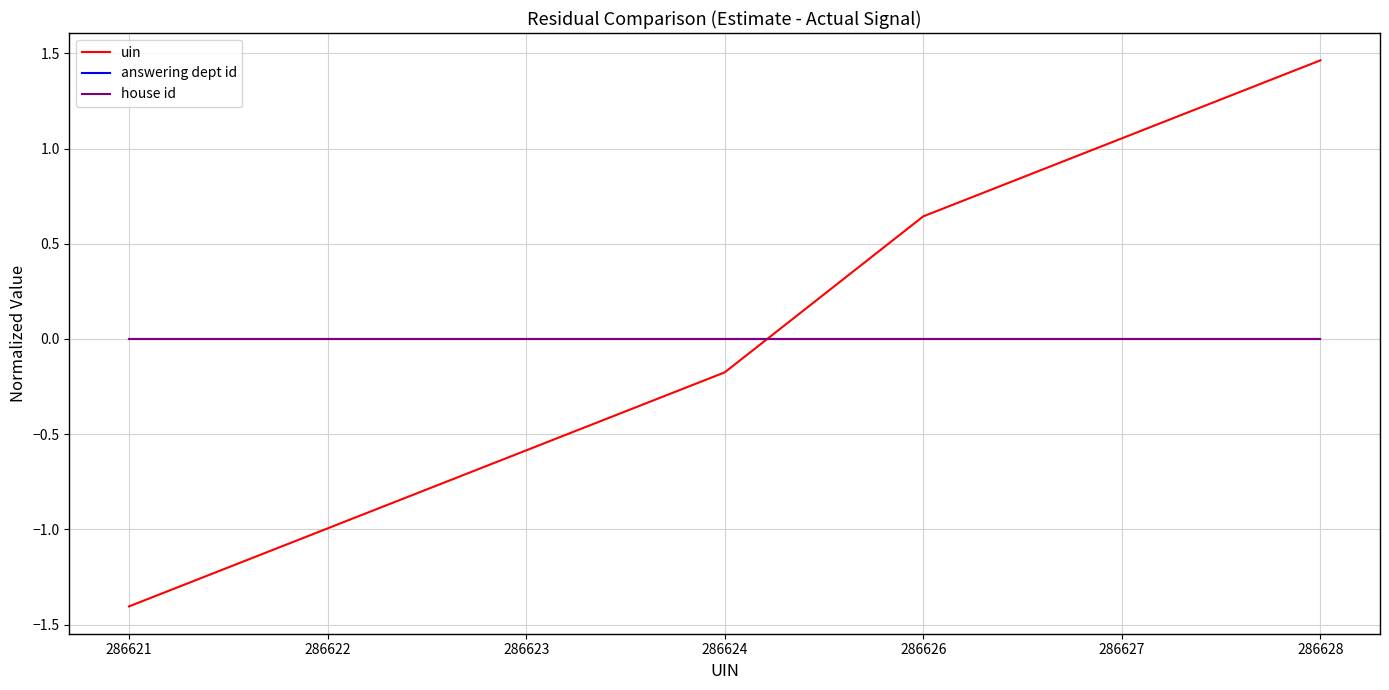

Is it true that answering dept id equals 0.0 at 286627?

True